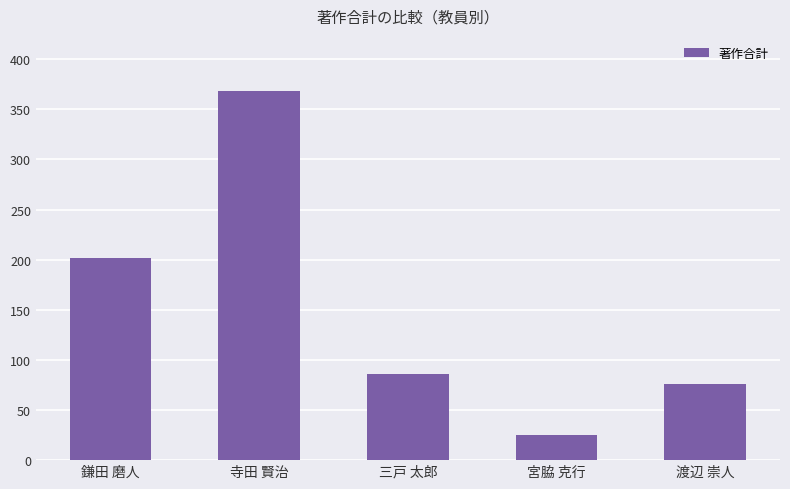

List the labels in order of value, smallest first.

宮脇 克行, 渡辺 崇人, 三戸 太郎, 鎌田 磨人, 寺田 賢治